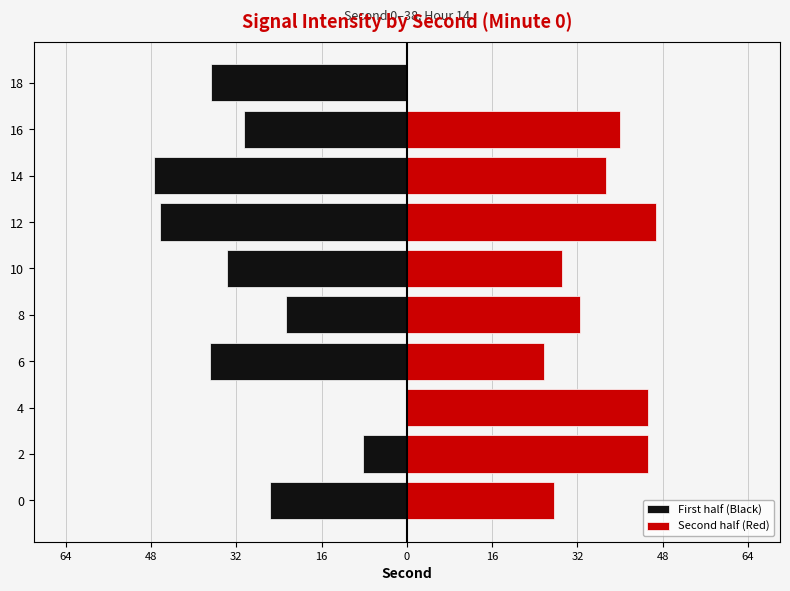

At 0, list the series in order from largest to smallest.

Second half (Red), First half (Black)